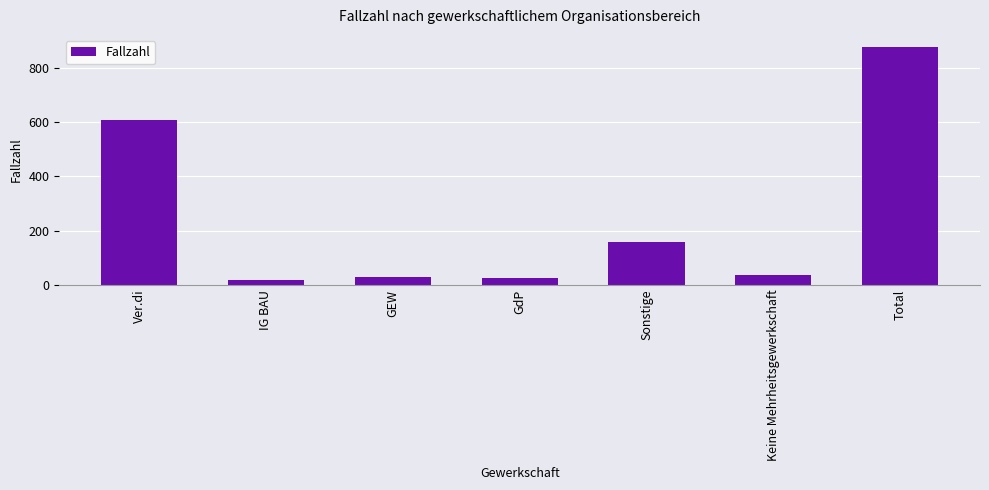

What is the greatest value displayed?

878